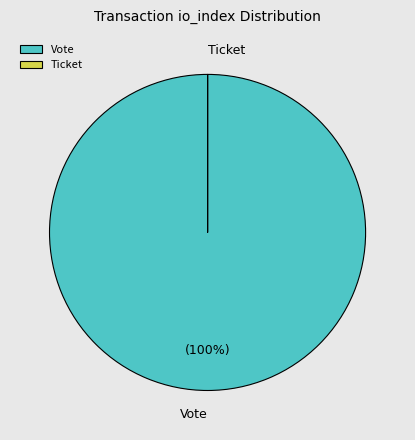

To the nearest percent, what percentage of the pie is Vote?

100%